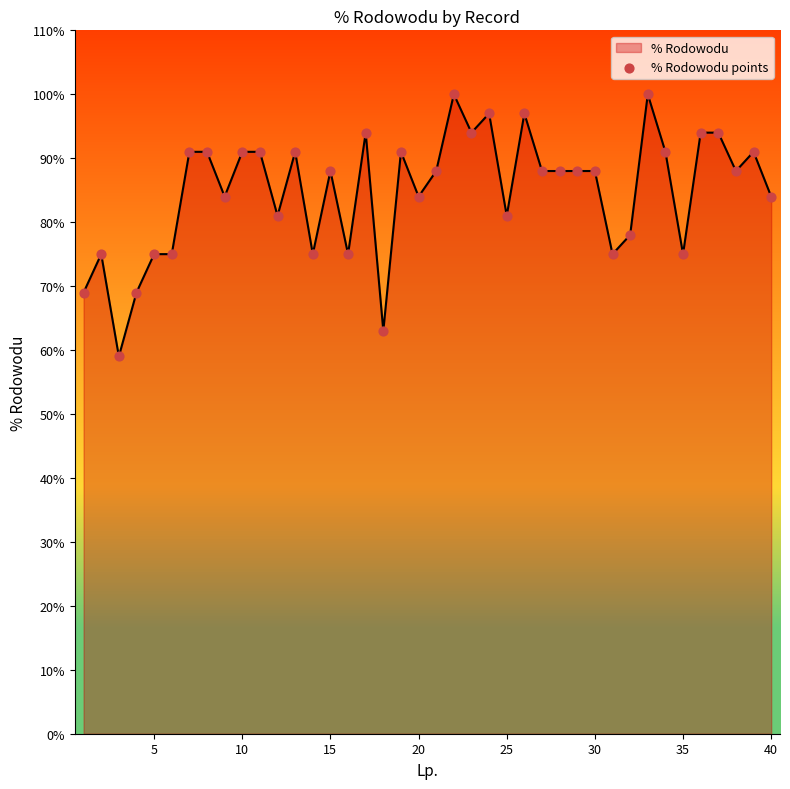

What is the greatest value displayed?

100